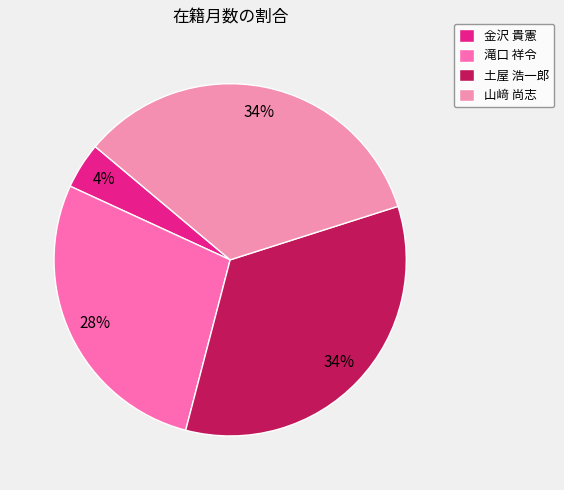

Do 金沢 貴憲 and 土屋 浩一郎 together represent more than half of the pie?

No